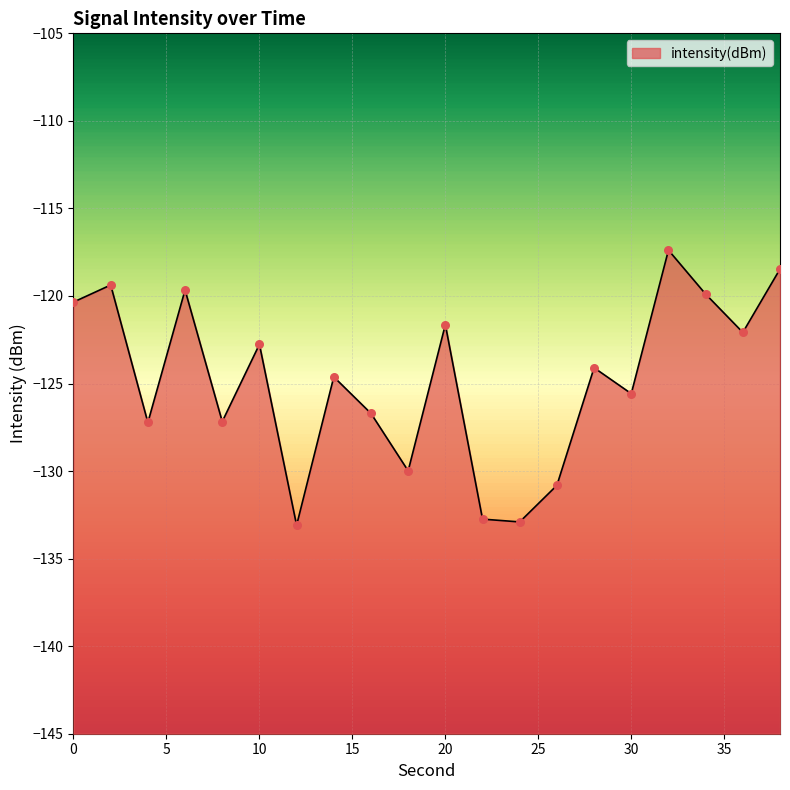

What is the change in value from 28 to 38?

+5.6